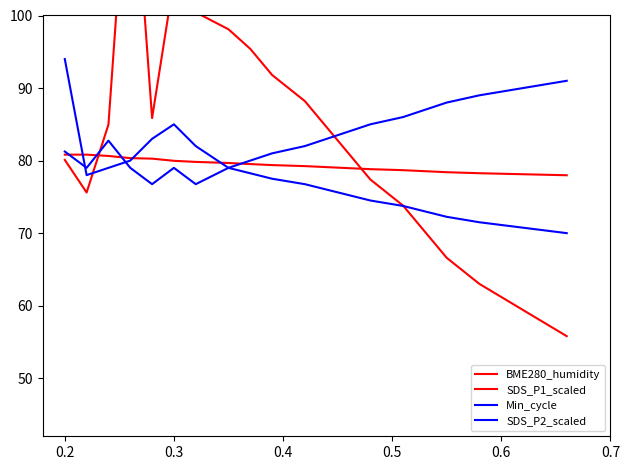

Reading left to right, what are all the values shown in this chart?

BME280_humidity: 80.8	80.8	80.6	80.3	80.3	80.0	79.8	79.7	79.5	79.4	79.2	79.1	79.0	78.8	78.7	78.5	78.4	78.3	78.1	78.0
SDS_P1_scaled: 80.1	75.6	85.0	127.4	85.9	104.9	100.4	98.1	95.4	91.8	88.2	84.6	81.0	77.4	73.8	70.2	66.6	63.0	59.4	55.8
Min_cycle: 94.0	78.0	79.0	80.0	83.0	85.0	82.0	79.0	80.0	81.0	82.0	83.0	84.0	85.0	86.0	87.0	88.0	89.0	90.0	91.0
SDS_P2_scaled: 81.2	79.0	82.8	79.0	76.8	79.0	76.8	79.0	78.2	77.5	76.8	76.0	75.2	74.5	73.8	73.0	72.2	71.5	70.8	70.0